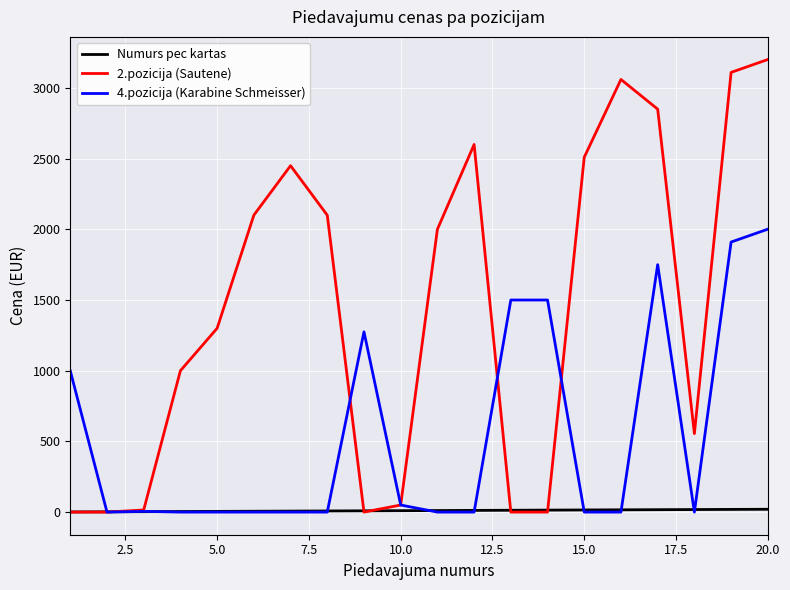

List the series in order of their peak value, highest first.

2.pozicija (Sautene), 4.pozicija (Karabine Schmeisser), Numurs pec kartas